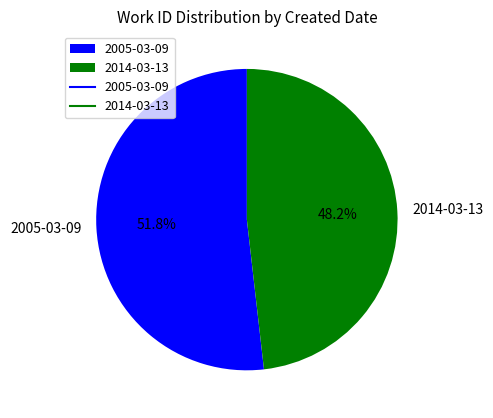

What is the total percentage of 2005-03-09 and 2014-03-13?

100.0%